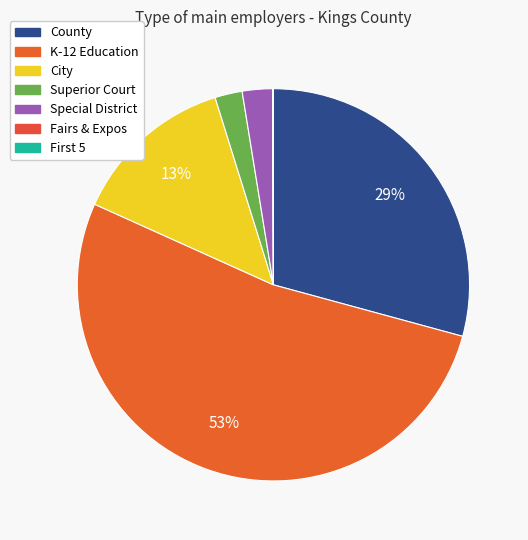

Rank the categories by value from highest to lowest.

K-12 Education, County, City, Special District, Superior Court, Fairs & Expos, First 5